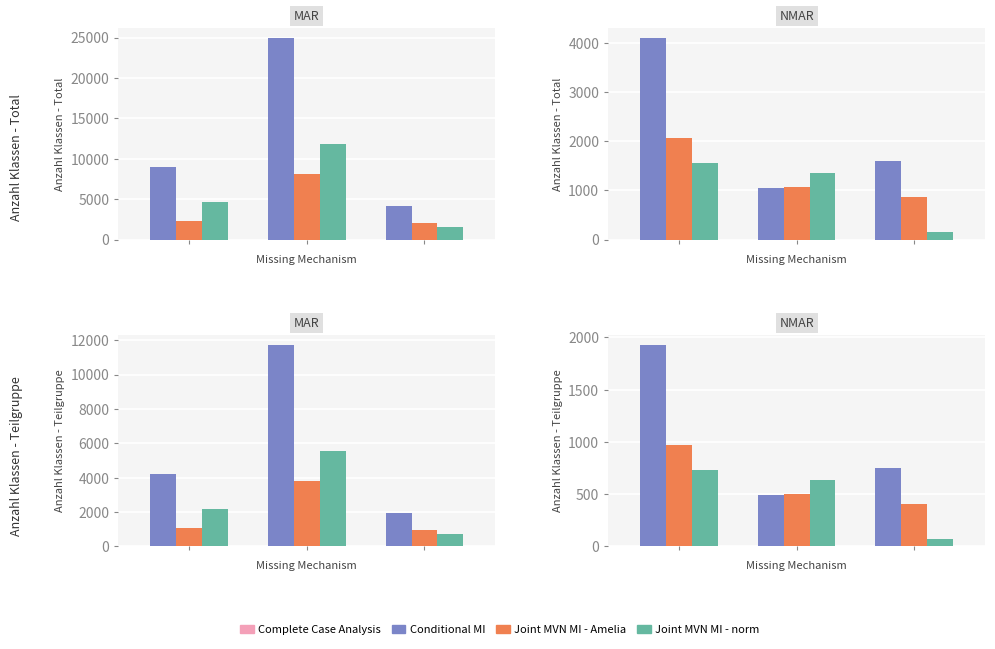

Rank the categories by Joint MVN MI - Amelia value from highest to lowest.

0, 1, 2